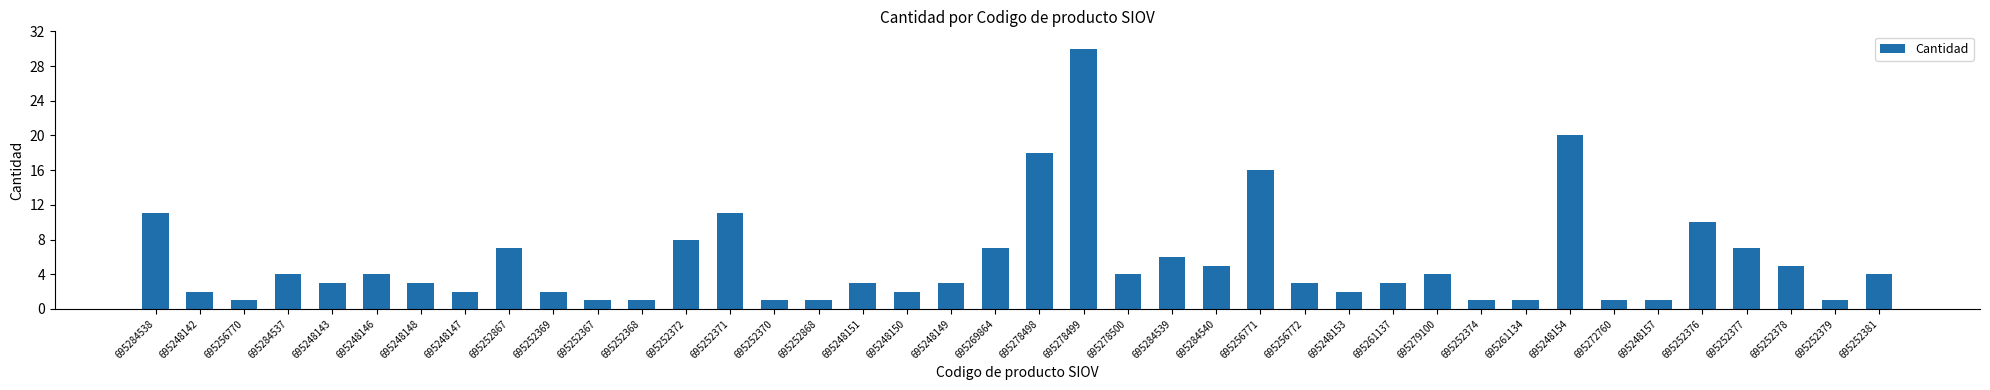

What is the sum of the values at 695248150 and 695252381?

6